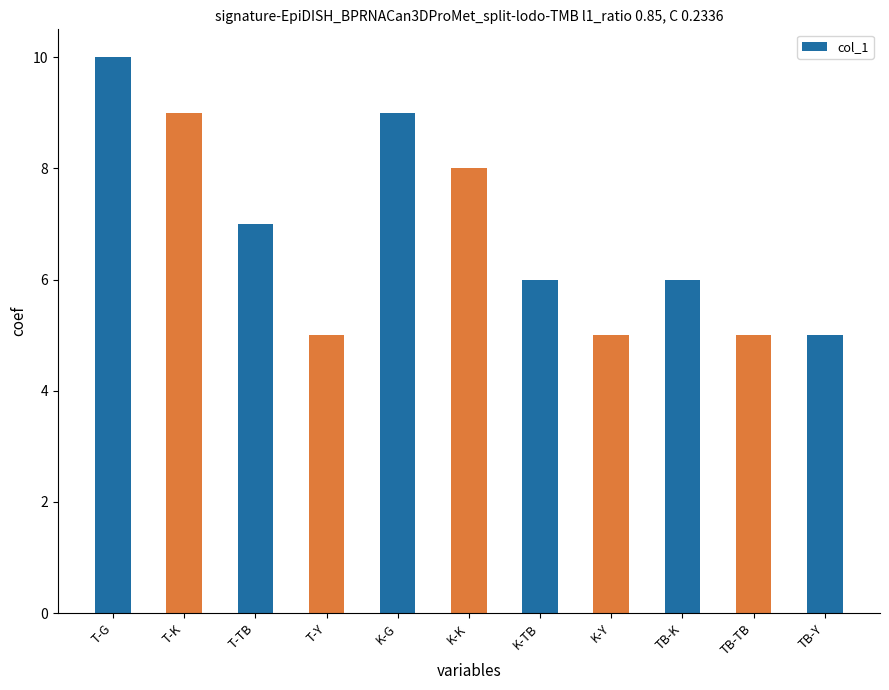

What is the difference between the maximum and second lowest values?

5